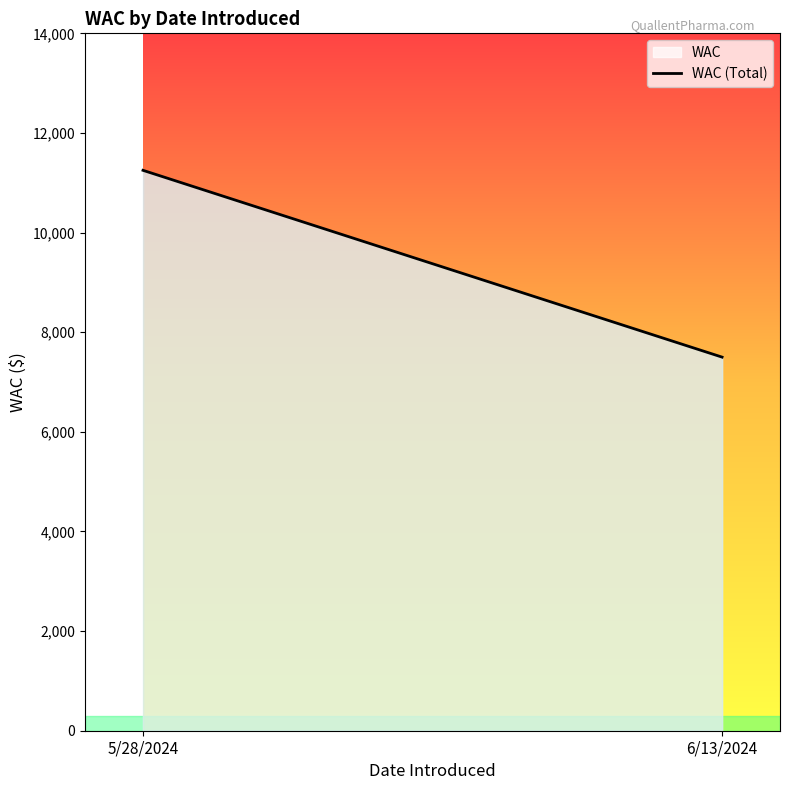

What is the maximum value shown in the chart?

11250